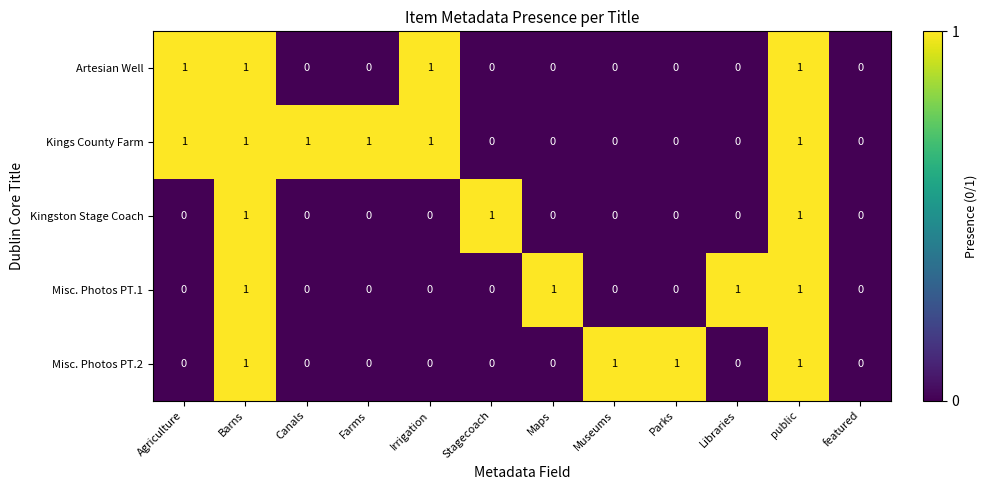

The value of Artesian Well at Libraries is 0. True or false?

True